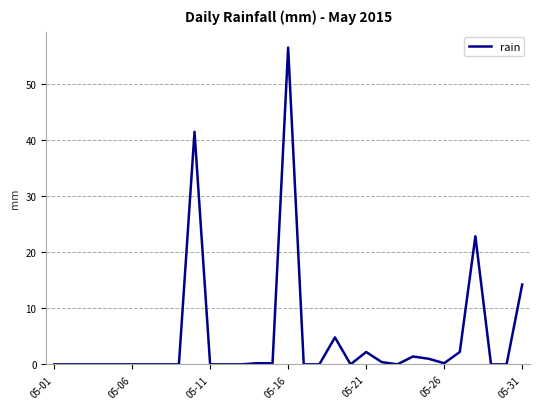

True or false: there are more than 0 points higher than both neighbors.

True